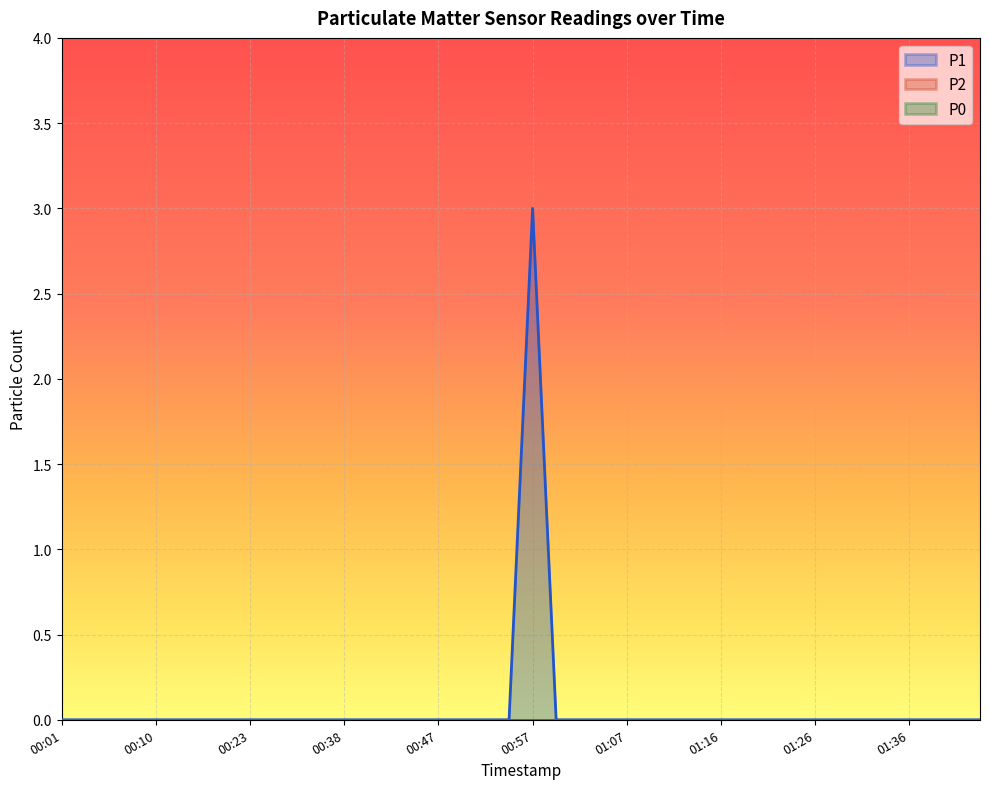

Rank the series by their maximum value, from lowest to highest.

P2, P0, P1